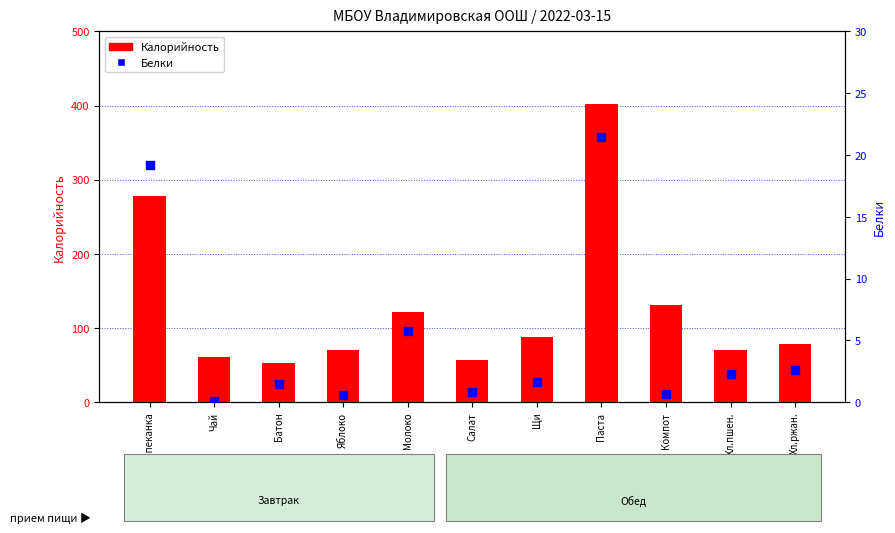

Is the value of Калорийность at Хл.пшен. greater than the value of Белки at Запеканка?

Yes